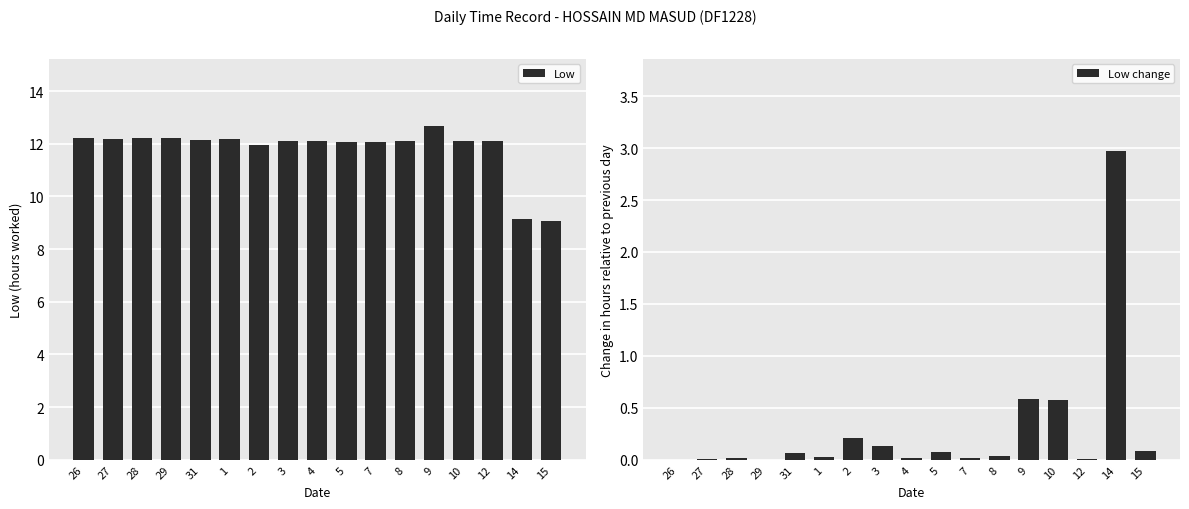

How many series are shown in this chart?

2